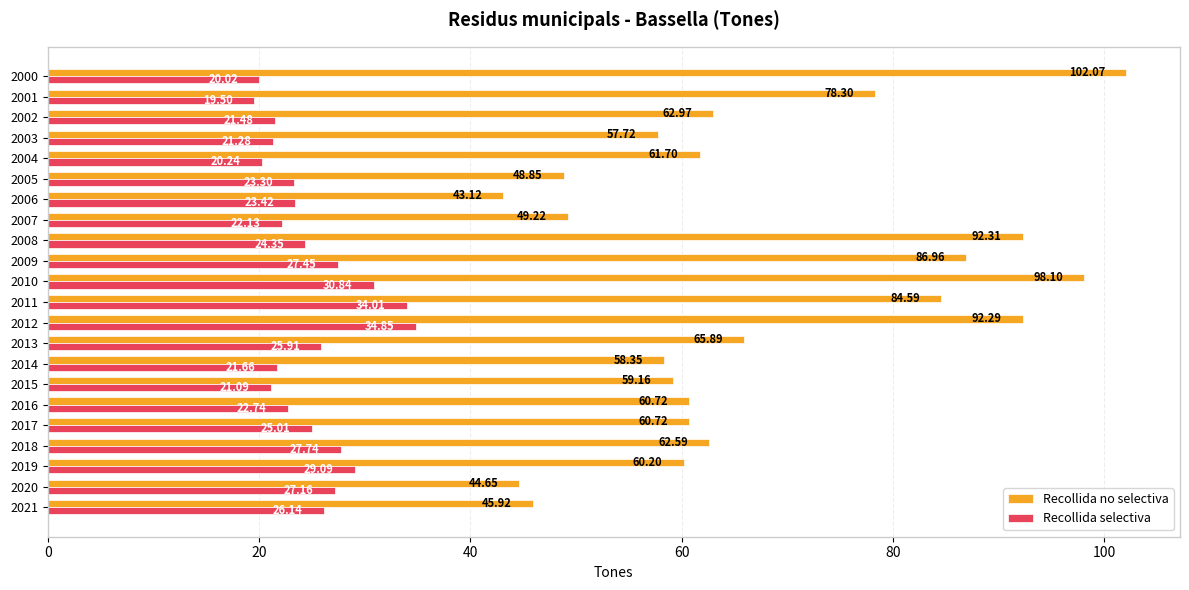

List the series in order of their overall mean, lowest first.

Recollida selectiva, Recollida no selectiva